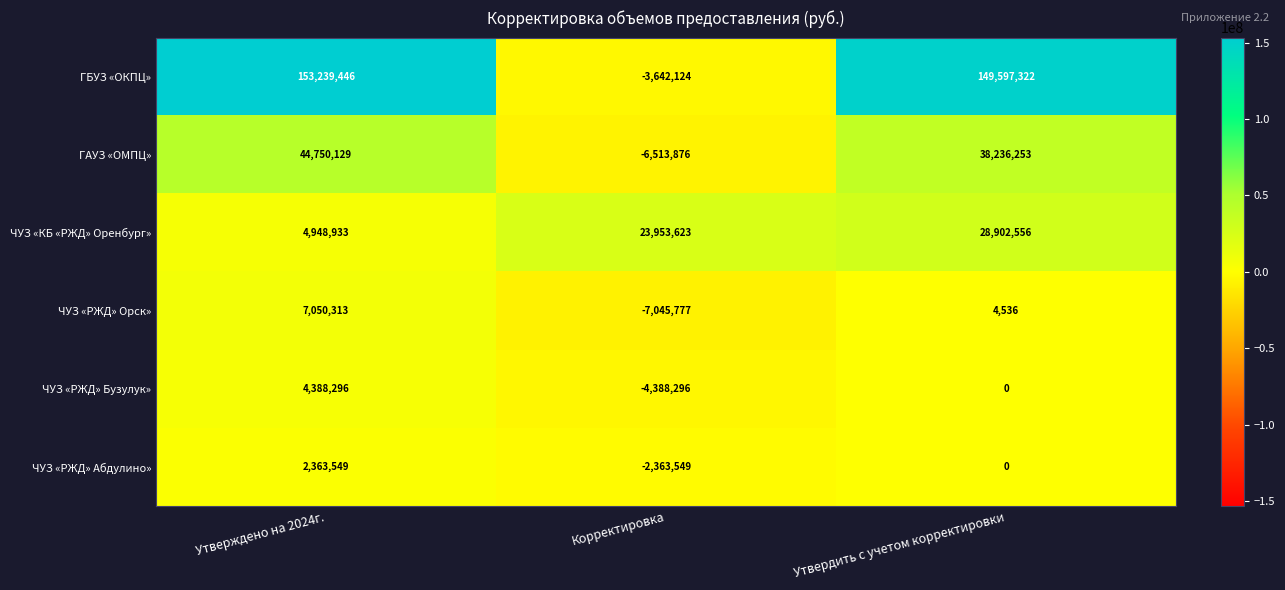

Reading right to left, list all the values displayed in this chart.

ГБУЗ «ОКПЦ»: 149597322	-3642124	153239446
ГАУЗ «ОМПЦ»: 38236253	-6513876	44750129
ЧУЗ «КБ «РЖД» Оренбург»: 28902556	23953623	4948933
ЧУЗ «РЖД» Орск»: 4536	-7045777	7050313
ЧУЗ «РЖД» Бузулук»: 0	-4388296	4388296
ЧУЗ «РЖД» Абдулино»: 0	-2363549	2363549